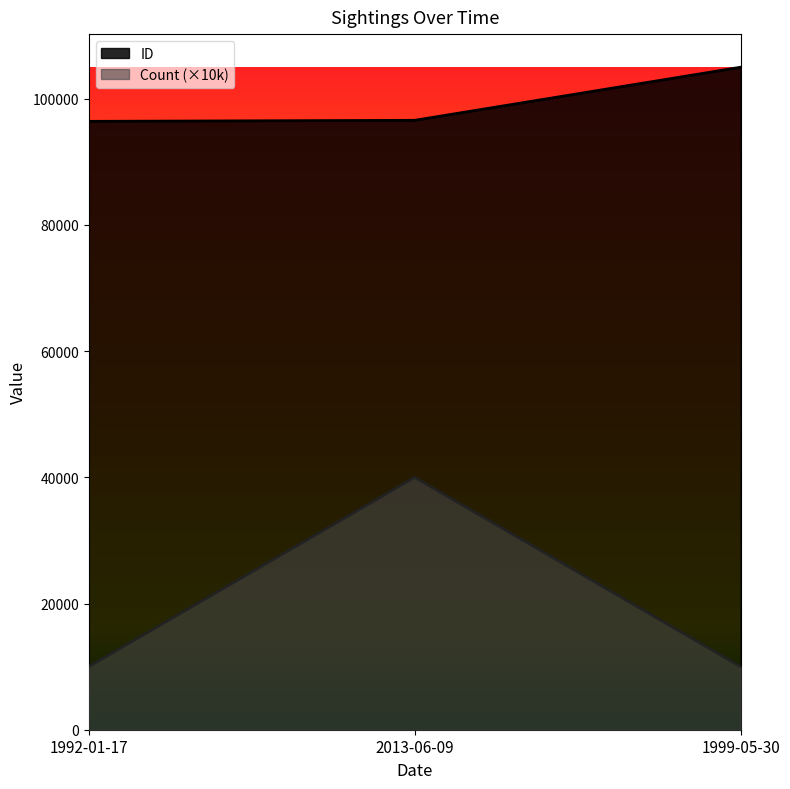

What is the label of the 1st point from the right?

1999-05-30